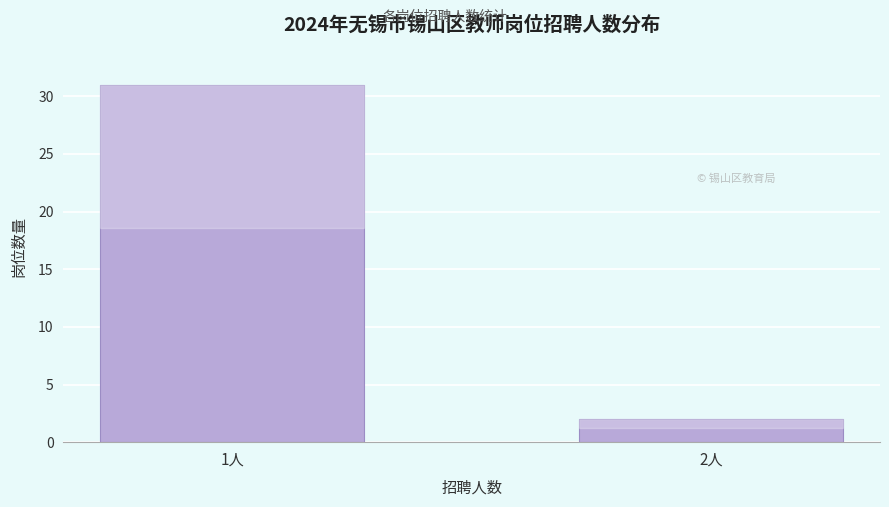

Reading left to right, transcribe all the data shown in this chart.

31	2